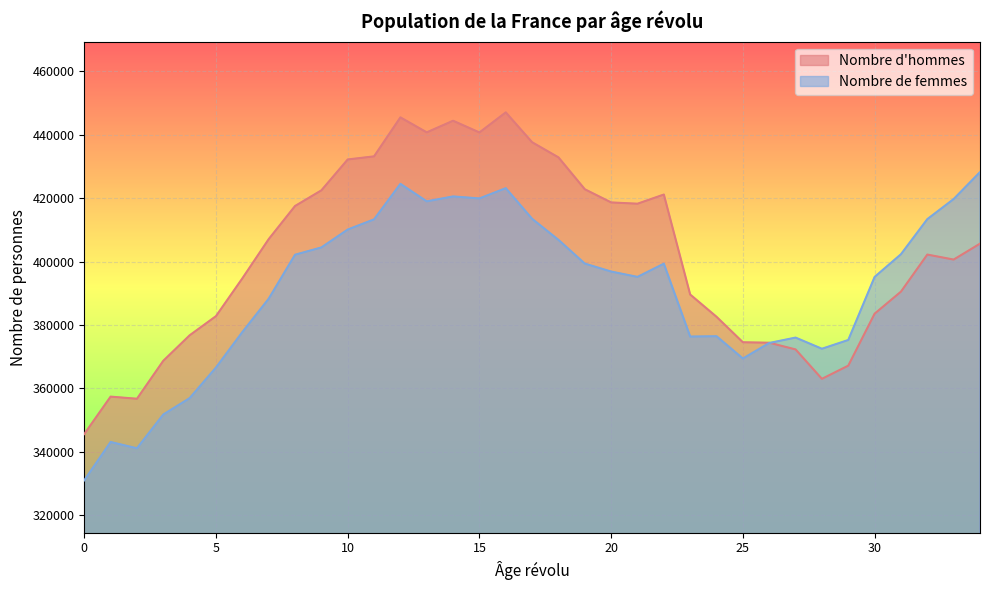

At which category does Nombre d'hommes reach its first local peak?

1